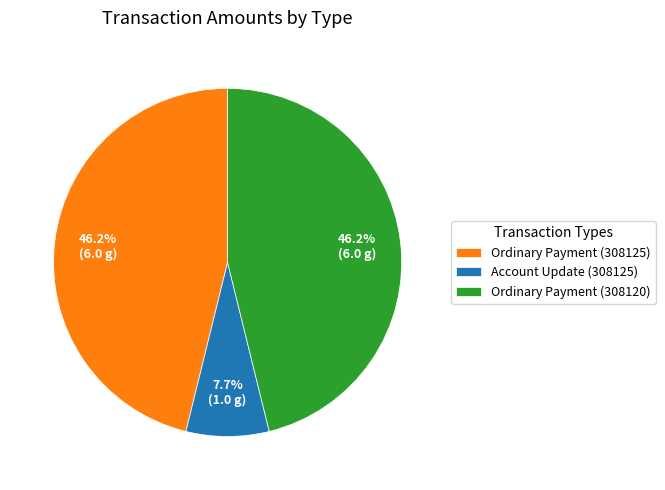

How many slices are in this pie chart?

3